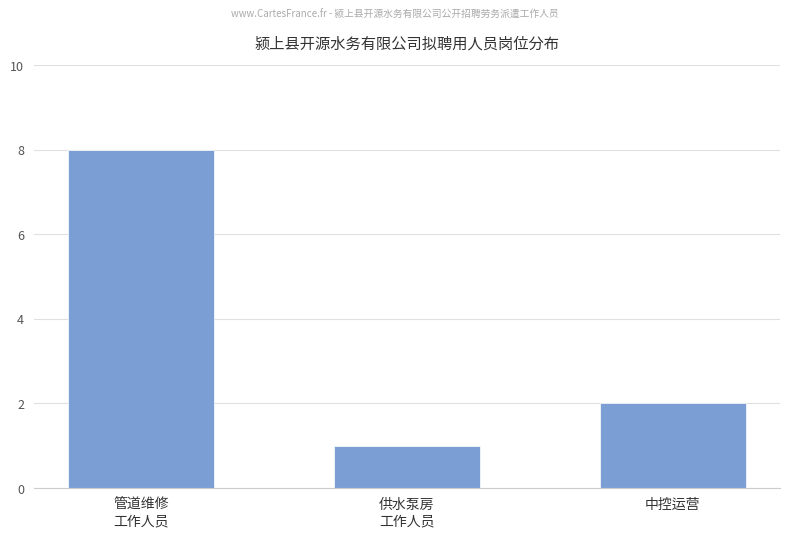

True or false: the data shows 8 at 管道维修
工作人员.

True